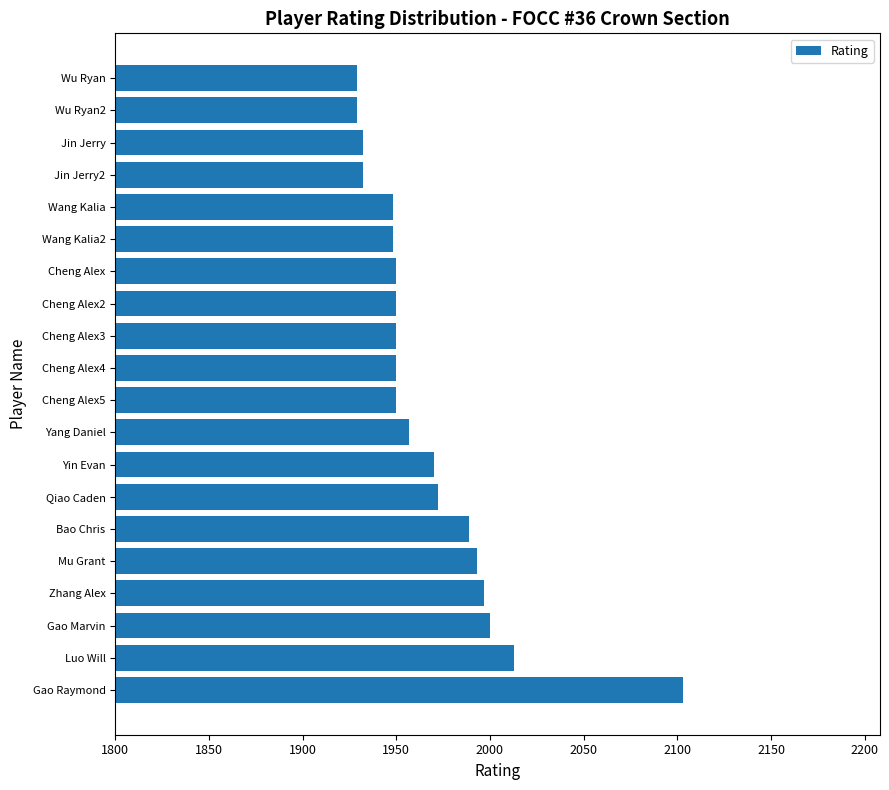

How many data points are less than 1950?

6